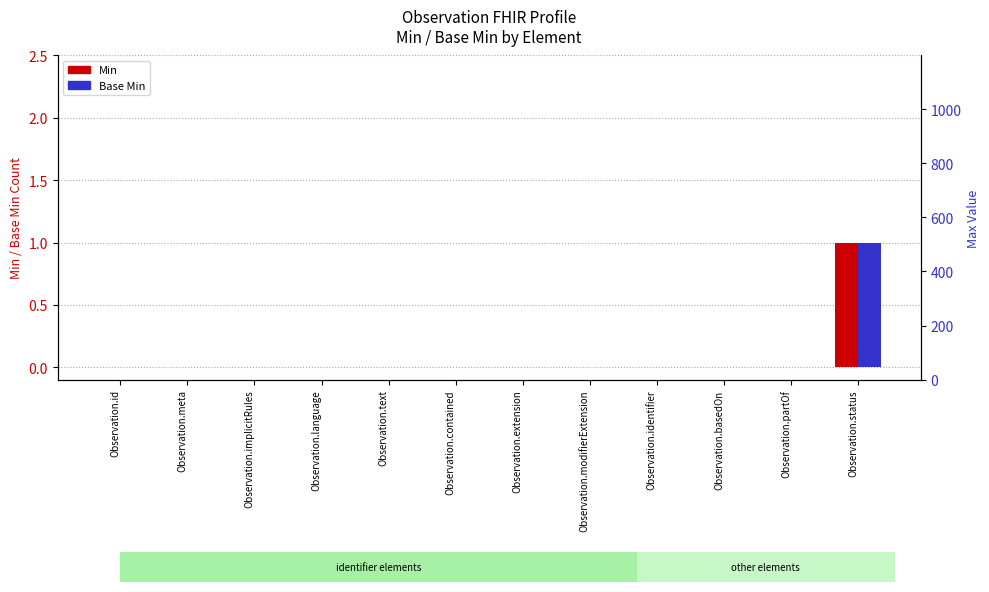

Between Observation.partOf and Observation.contained, which is larger?

Observation.partOf